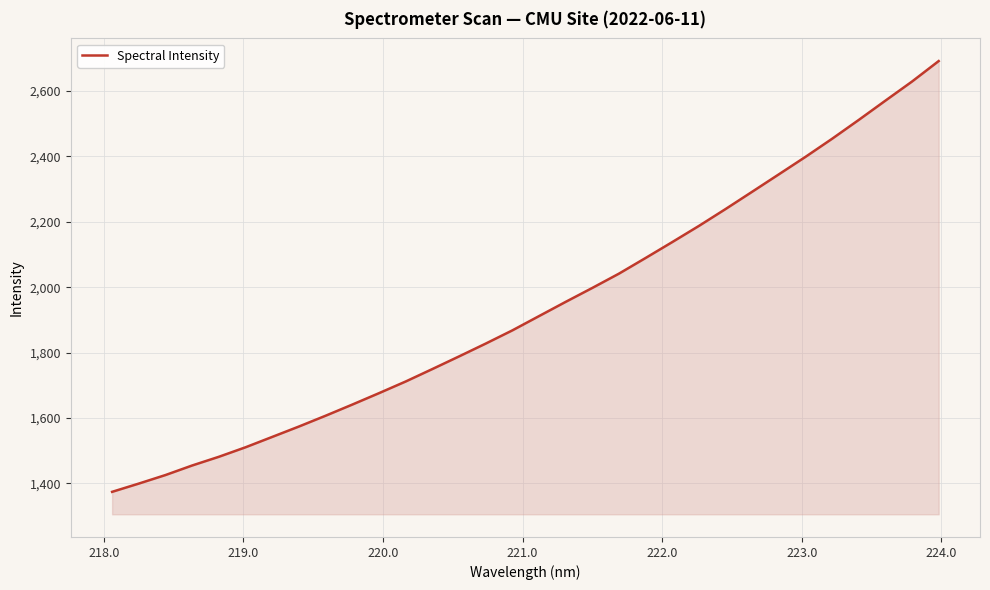

How many series are shown in this chart?

1